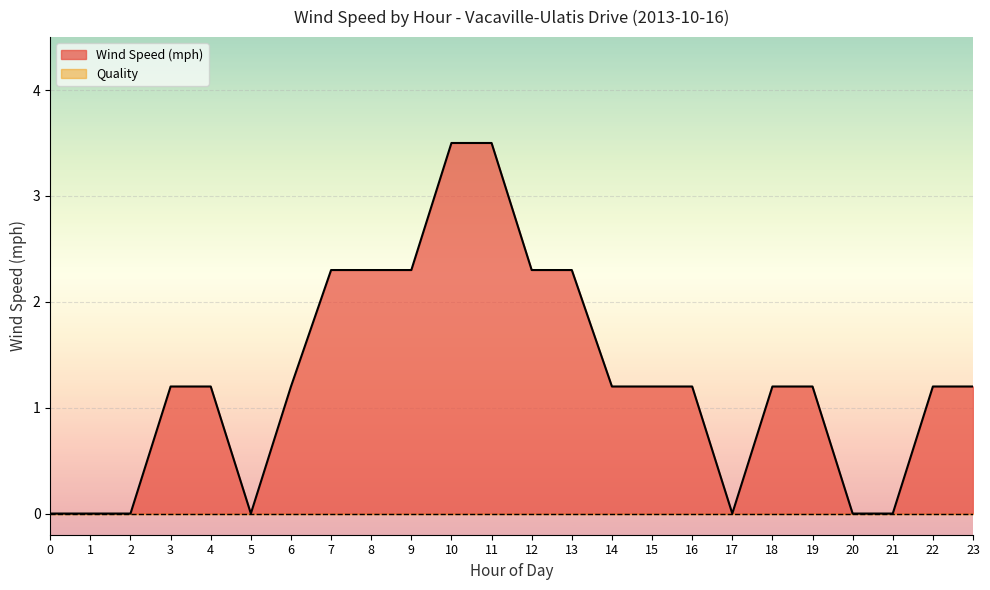

What is the change in value from 21 to 23?

+1.2